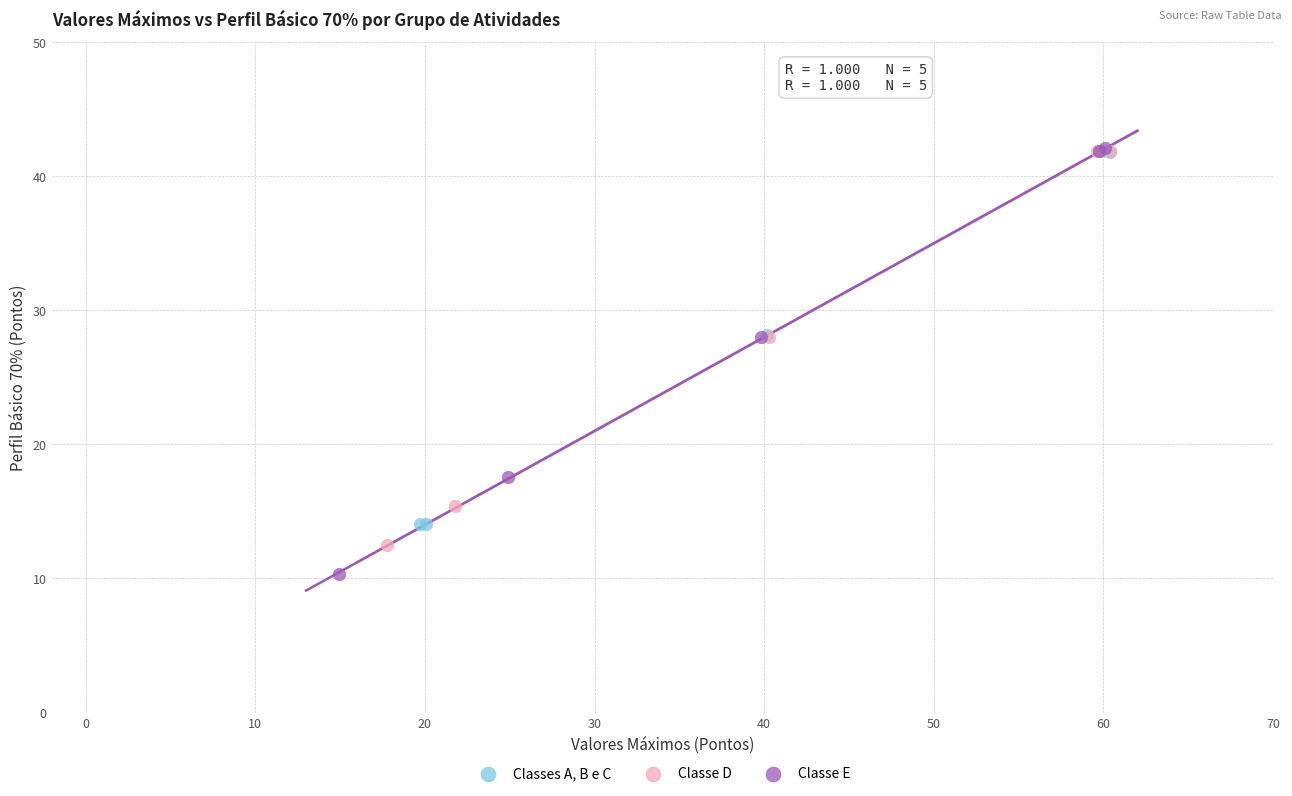

Which series contains the lowest Y value?

Classe E